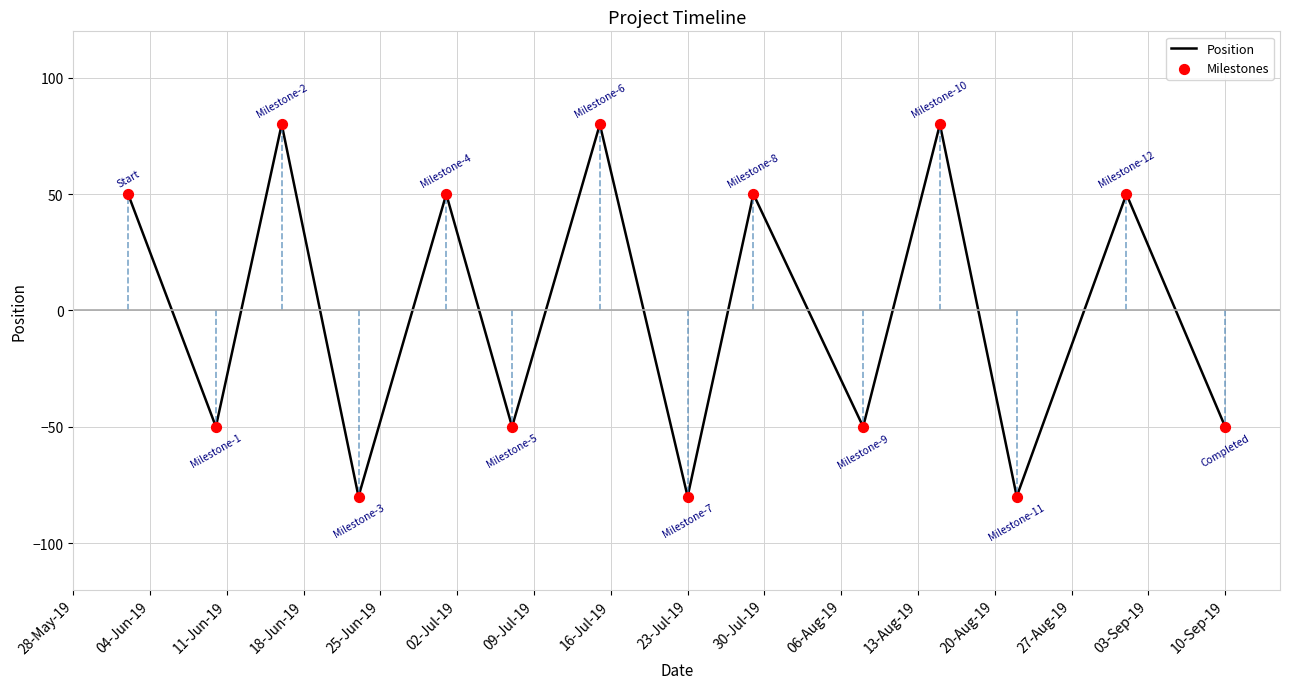

What is the difference between the maximum and minimum values?

160